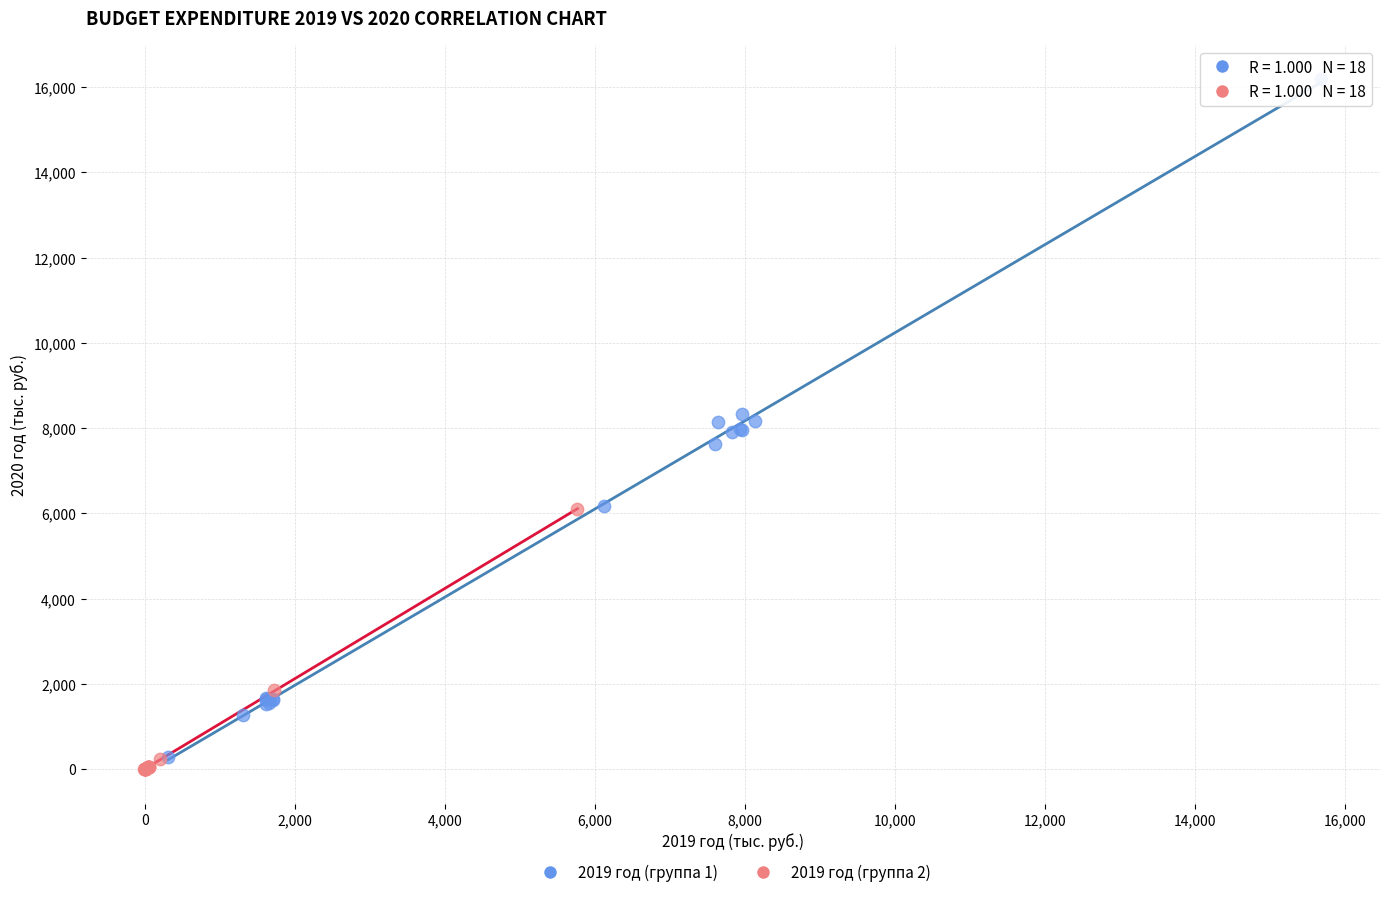

What are all the series names shown in the legend?

2019 год (группа 1), 2019 год (группа 2)